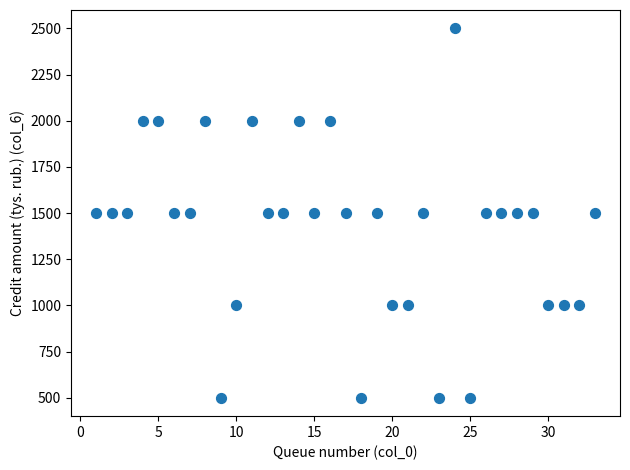

What is the range of X values (max minus min)?

32